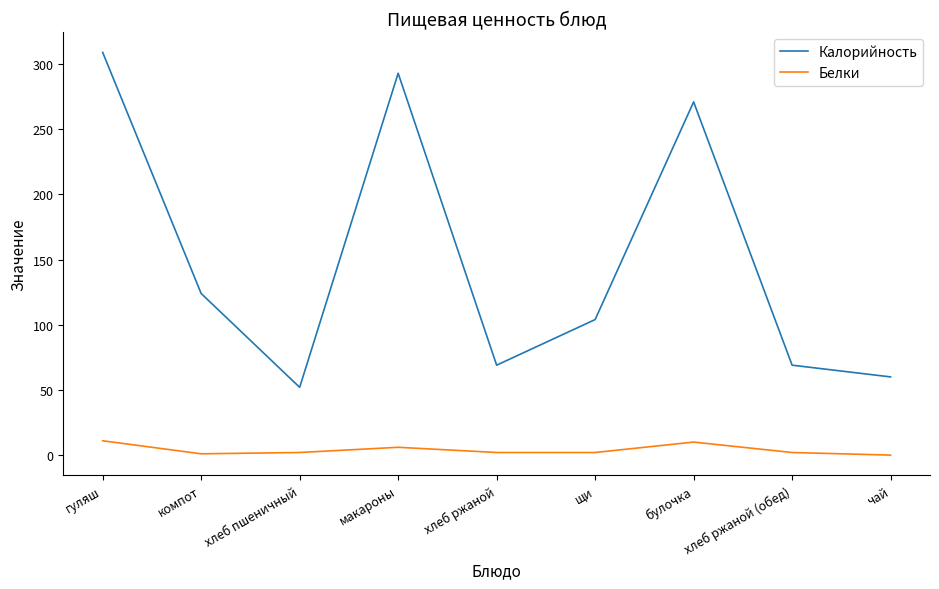

Is the value of Калорийность at компот greater than the value of Белки at булочка?

Yes